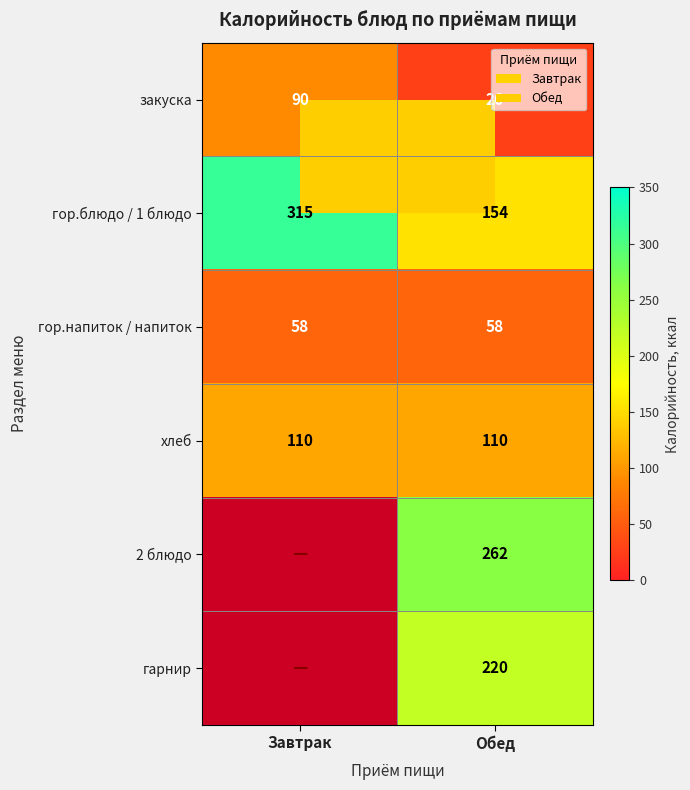

Rank the categories by закуска value from lowest to highest.

Обед, Завтрак